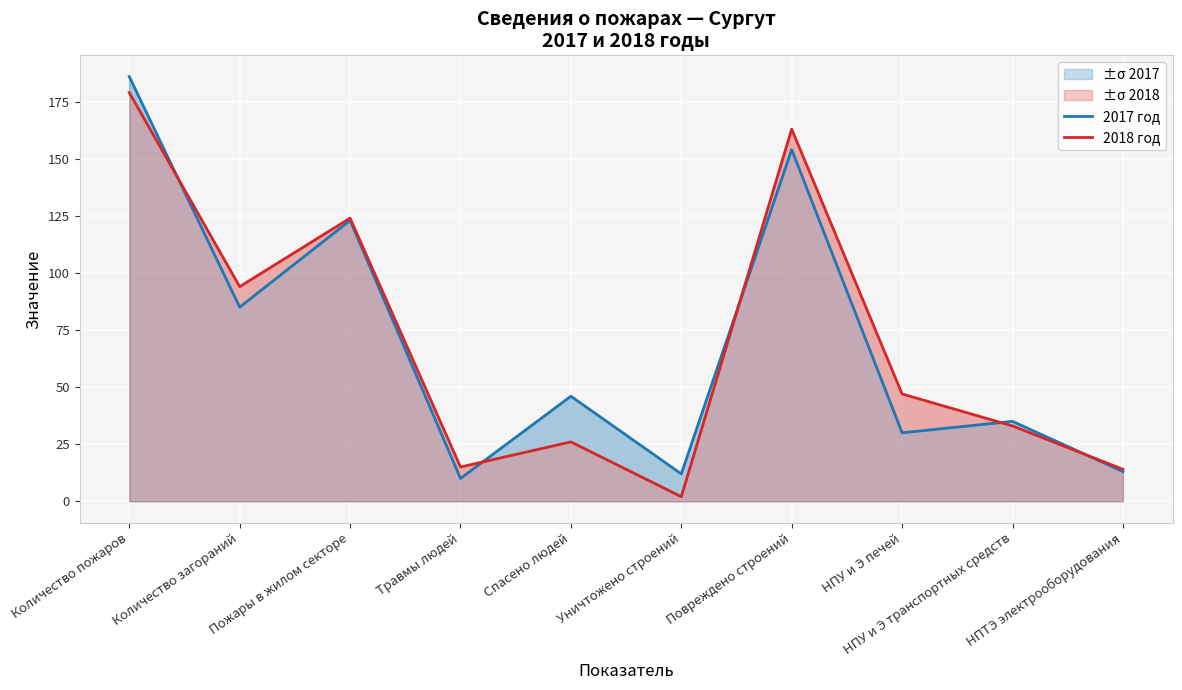

Where do 2018 год and 2017 год first cross each other?

Количество пожаров and Количество загораний